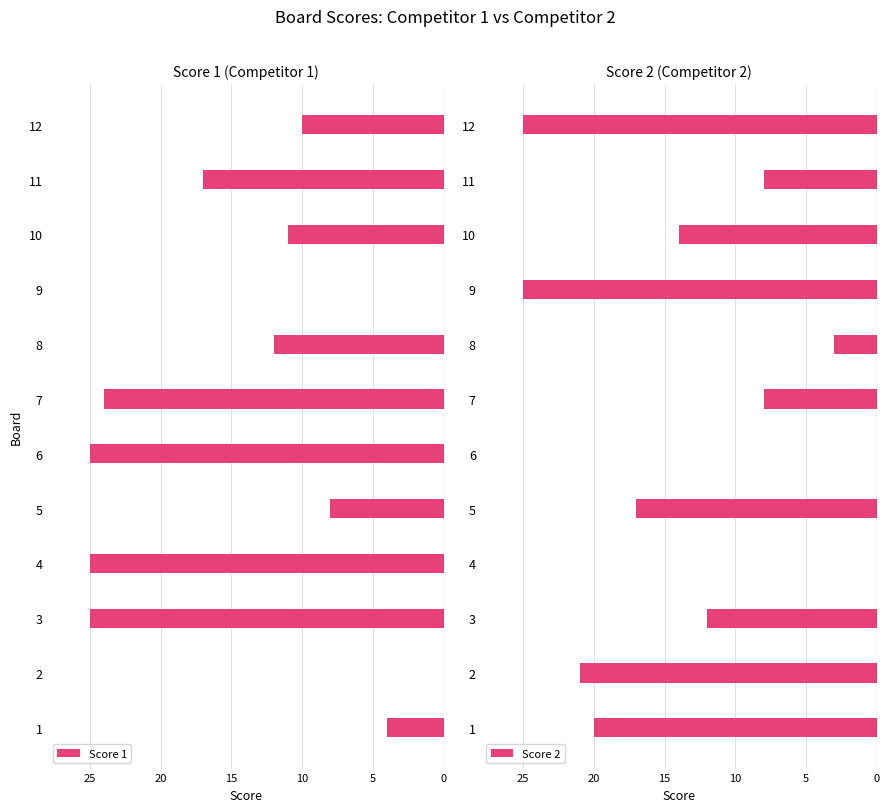

The Score 2 series shows -14 at 4. True or false?

False